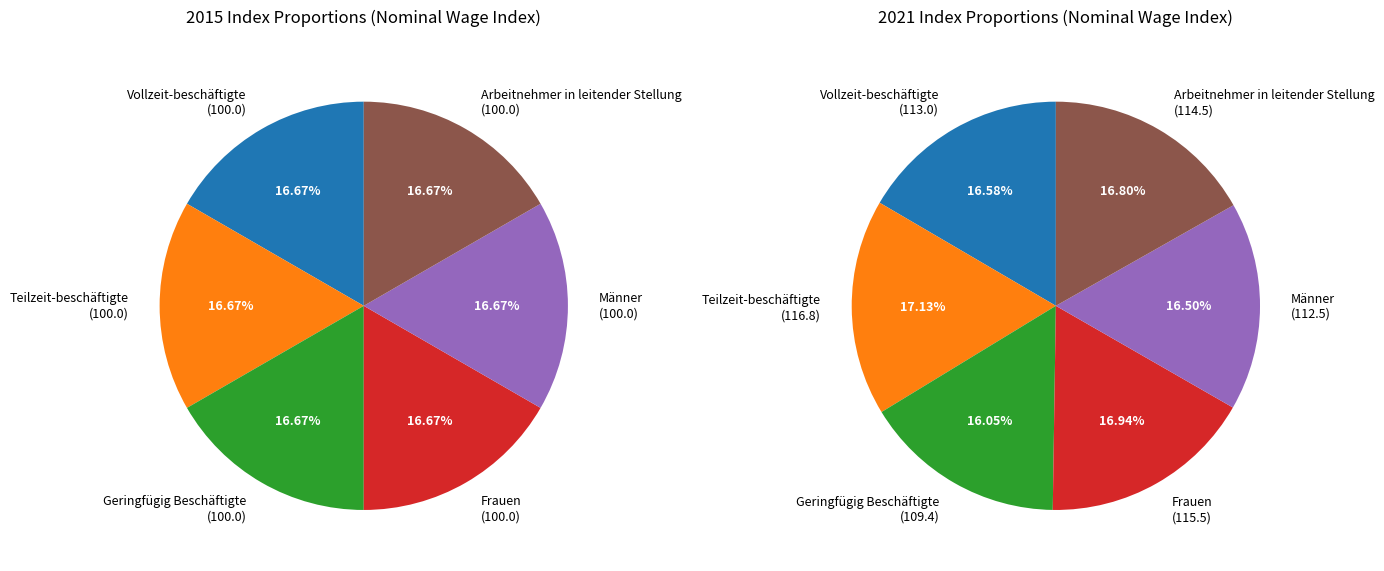

What is the difference between the highest and lowest values at 2?

9.4